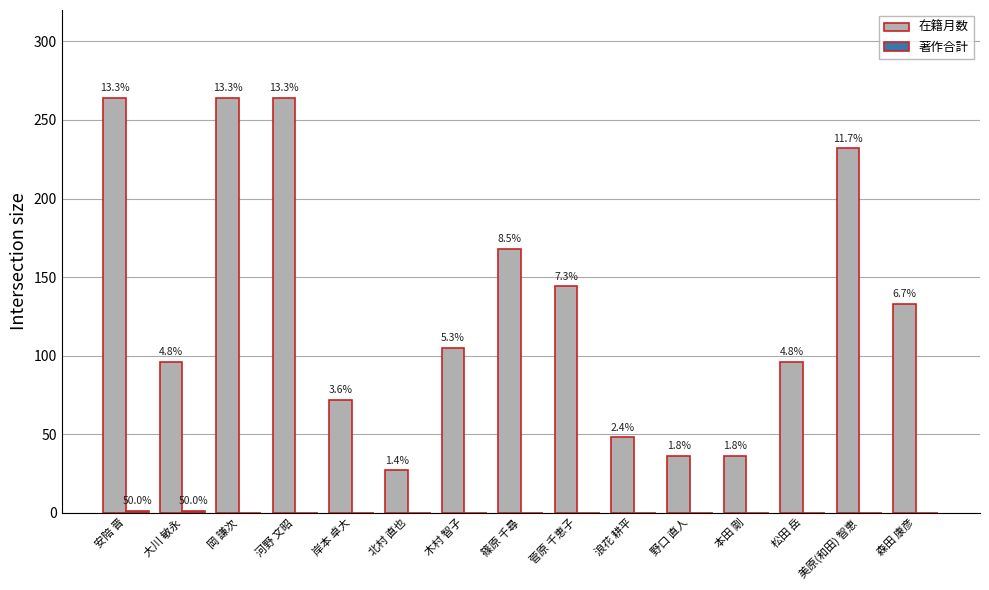

Rank the series by their maximum value, from lowest to highest.

著作合計, 在籍月数